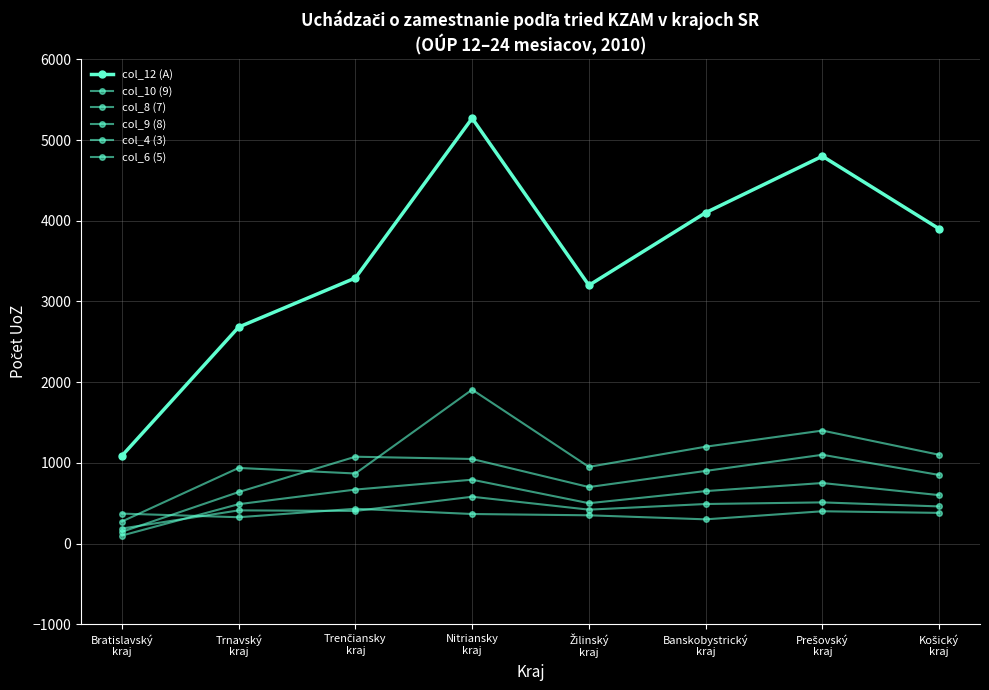

Count the number of categories in the chart.

8